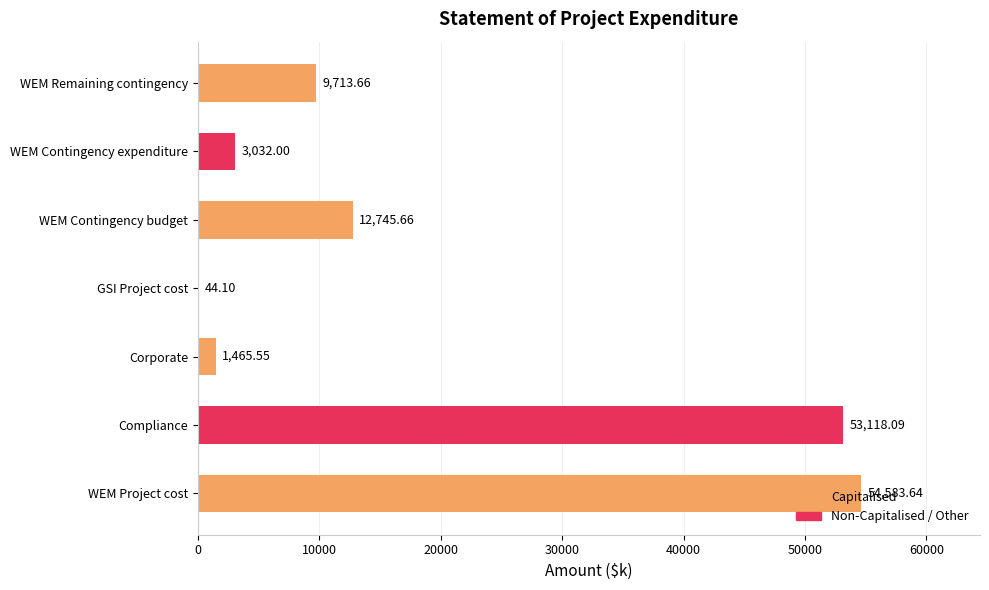

What is the sum of all values?

134702.7